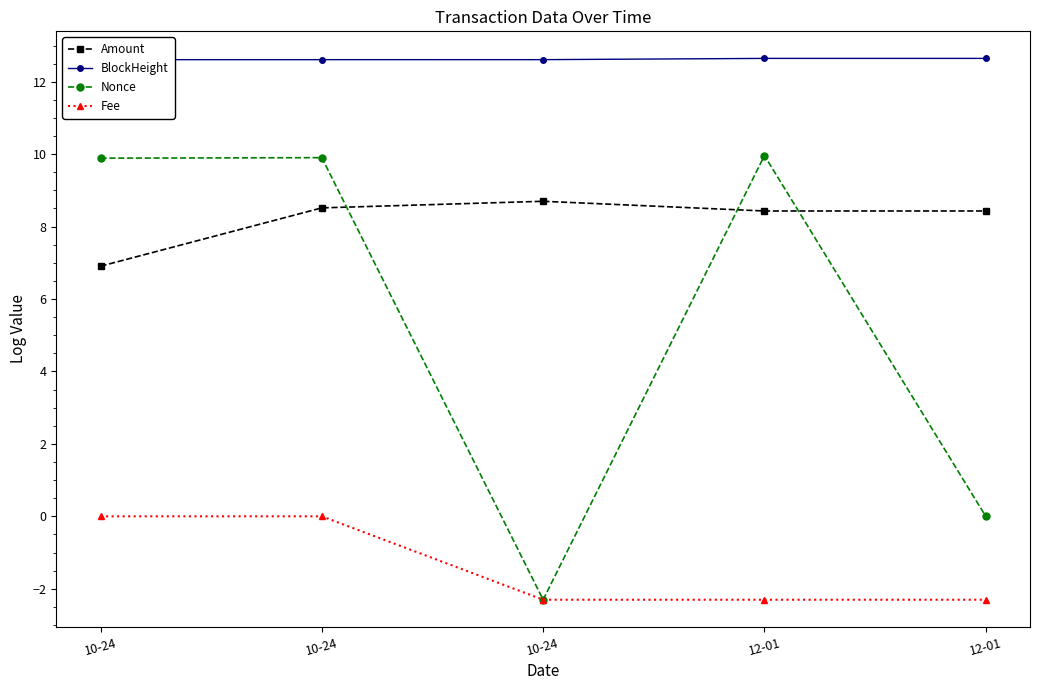

At which category does Nonce reach its first local peak?

10-24